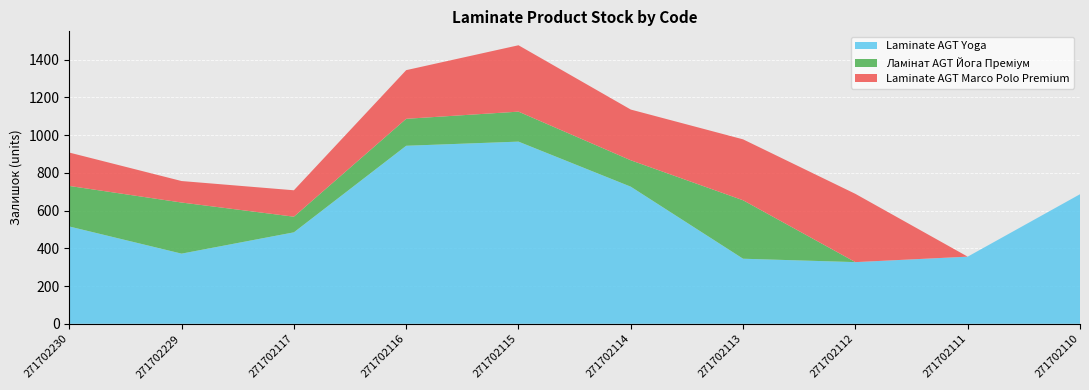

Reading left to right, what are all the values shown in this chart?

Laminate AGT Yoga: 271702230=516	271702229=372	271702117=485	271702116=944	271702115=966	271702114=727	271702113=345	271702112=327	271702111=356	271702110=687
Ламінат AGT Йога Преміум: 271702230=215	271702229=271	271702117=83	271702116=143	271702115=159	271702114=140	271702113=310	271702112=0	271702111=0	271702110=0
Laminate AGT Marco Polo Premium: 271702230=177	271702229=114	271702117=140	271702116=258	271702115=352	271702114=269	271702113=323	271702112=362	271702111=0	271702110=0